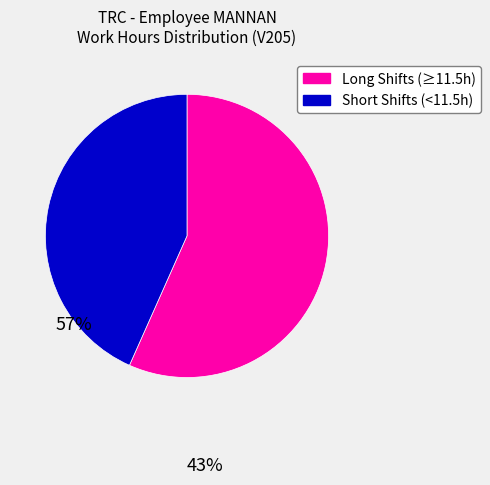

Is there a majority slice in this chart?

Yes